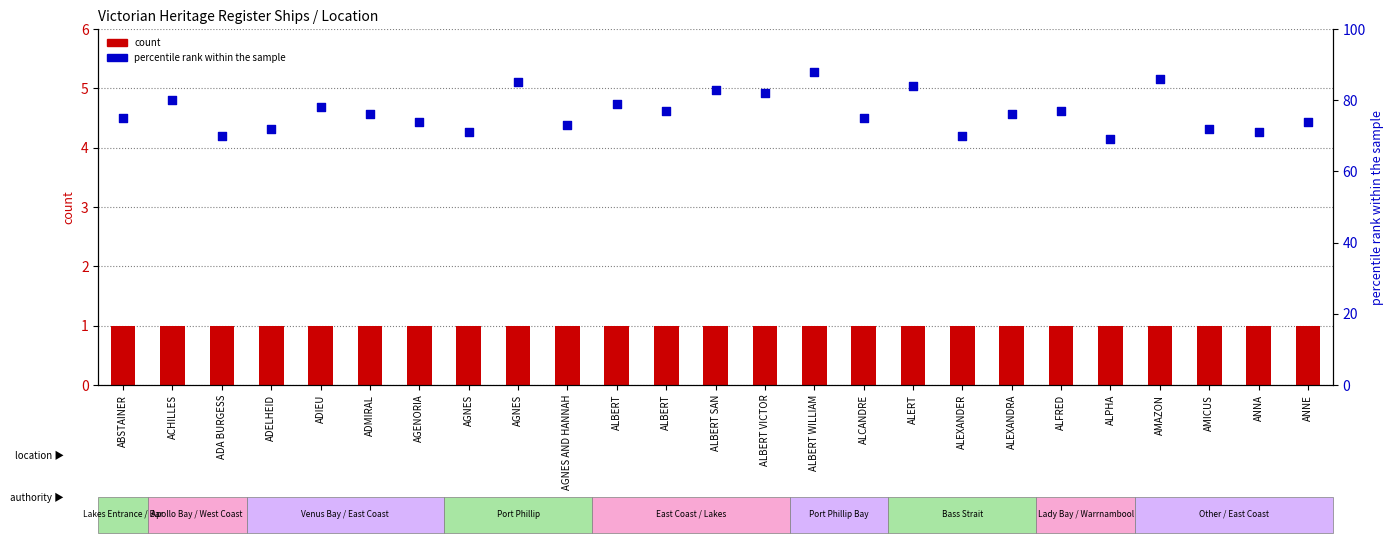

What are all the series names shown in the legend?

count, percentile rank within the sample